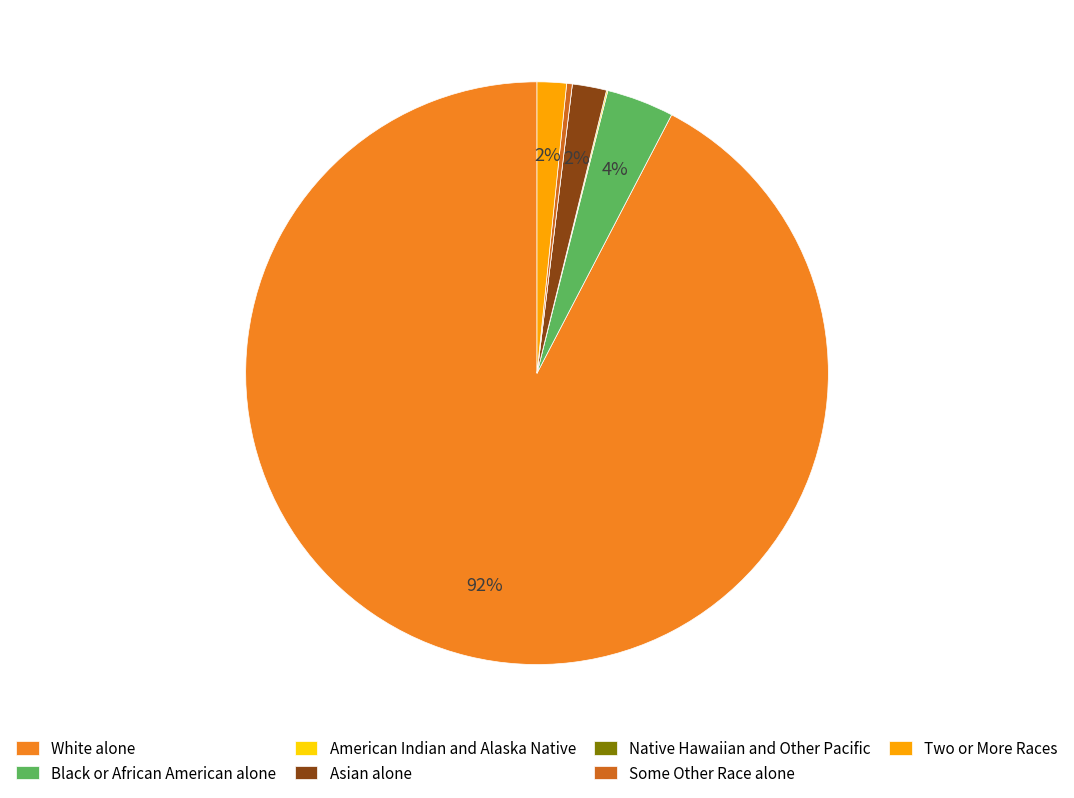

What is the largest slice in the pie chart?

White alone